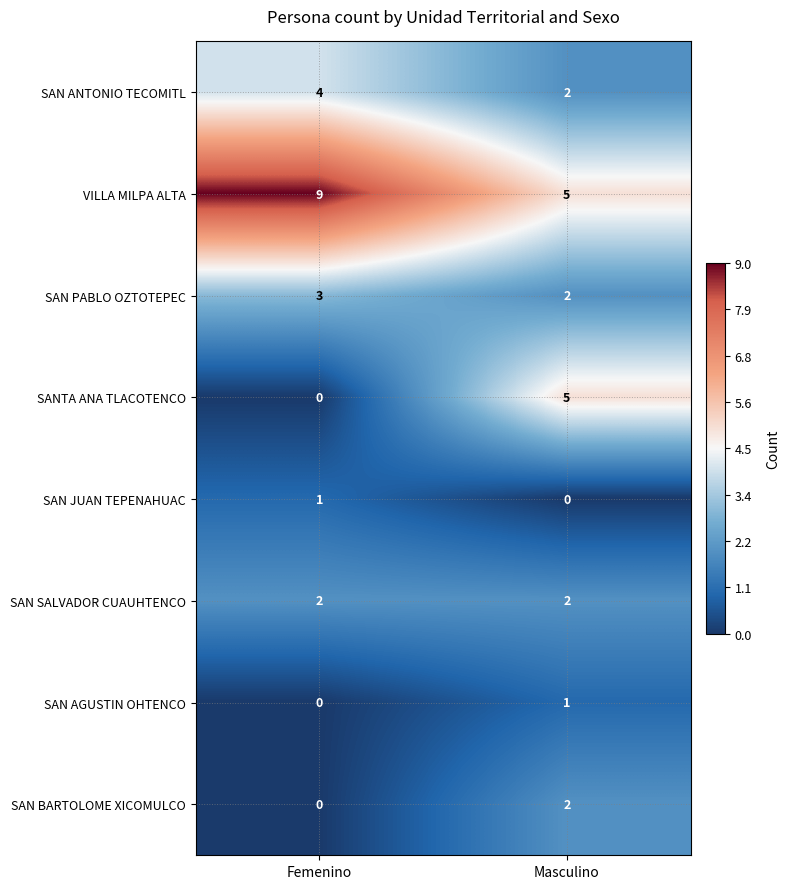

At how many categories does at least one series exceed 6?

1